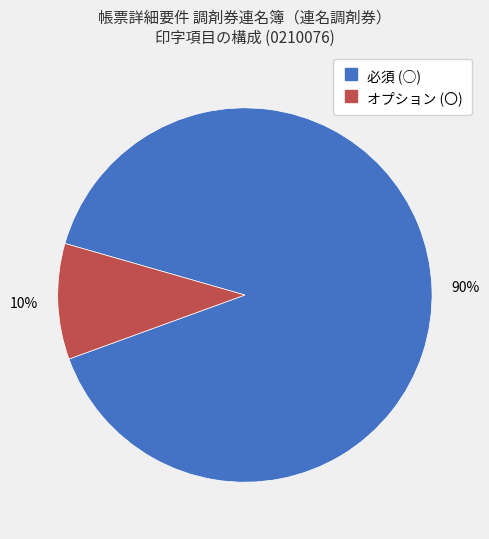

Which category has the smallest portion of the pie?

オプション (〇)